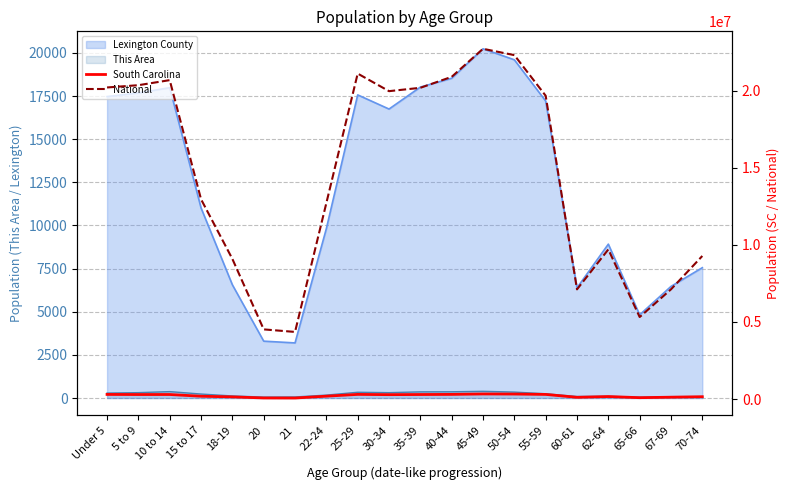

Which series has the widest spread of values?

National